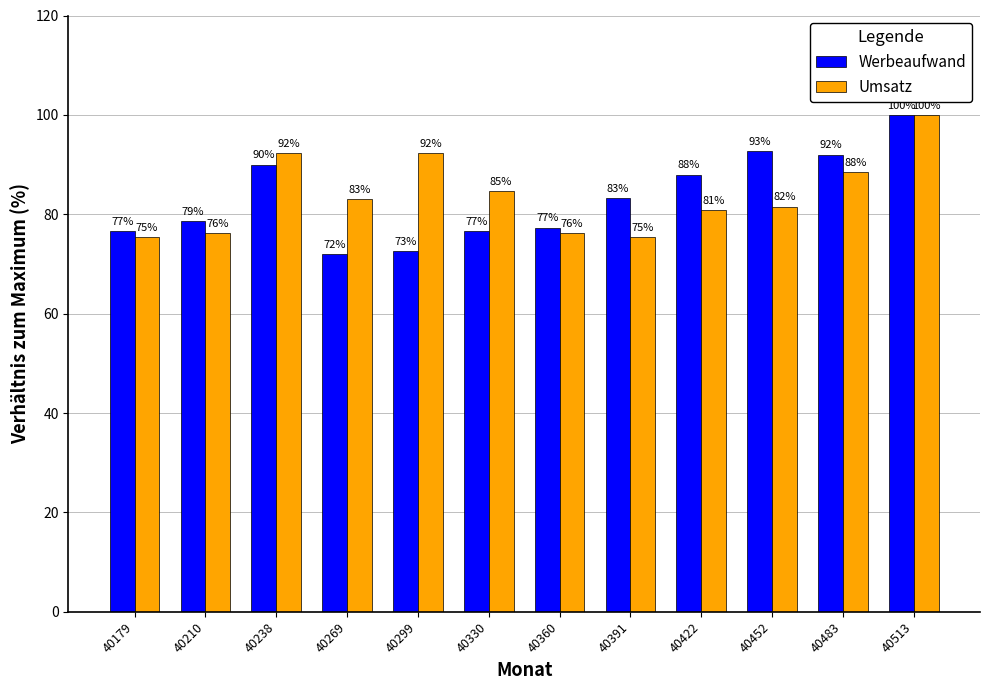

How many data points does each series have?

12